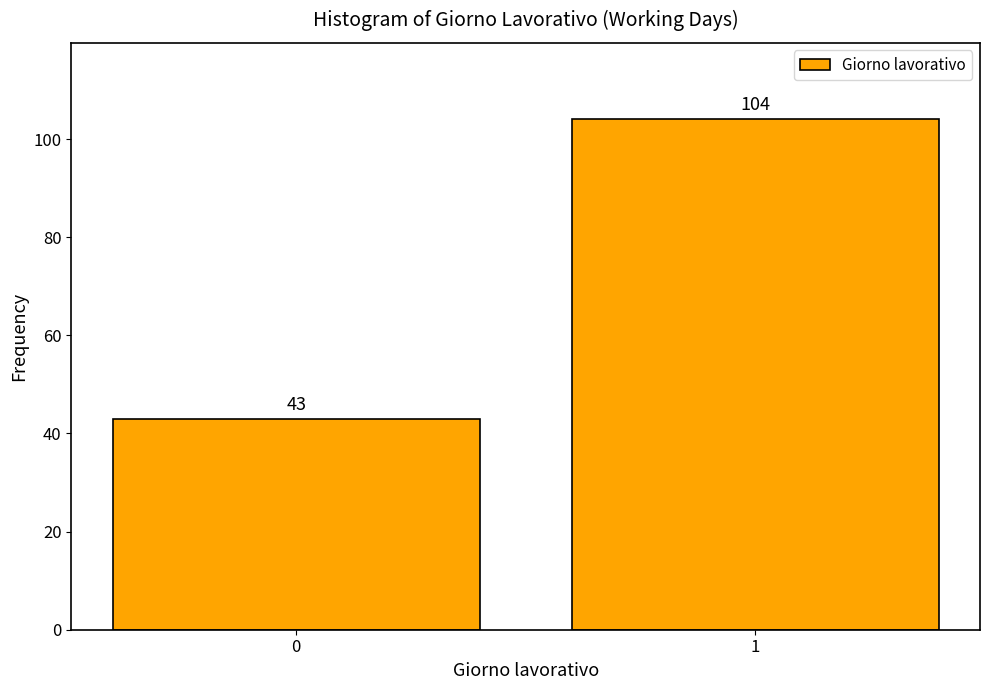

Reading left to right, extract all data points from this chart.

43	104